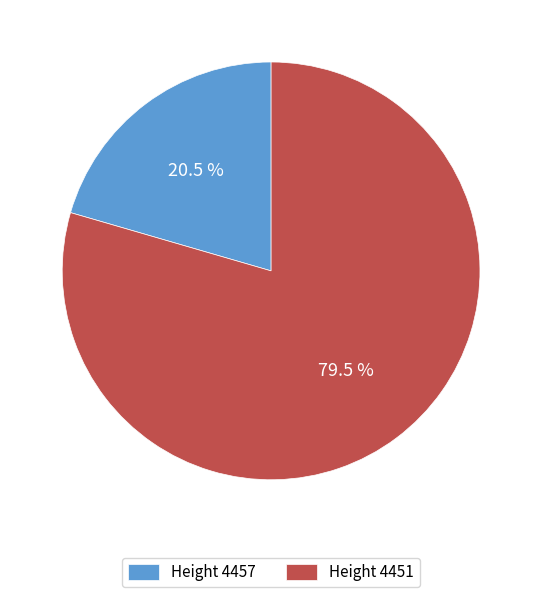

Which category accounts for the majority?

Height 4451